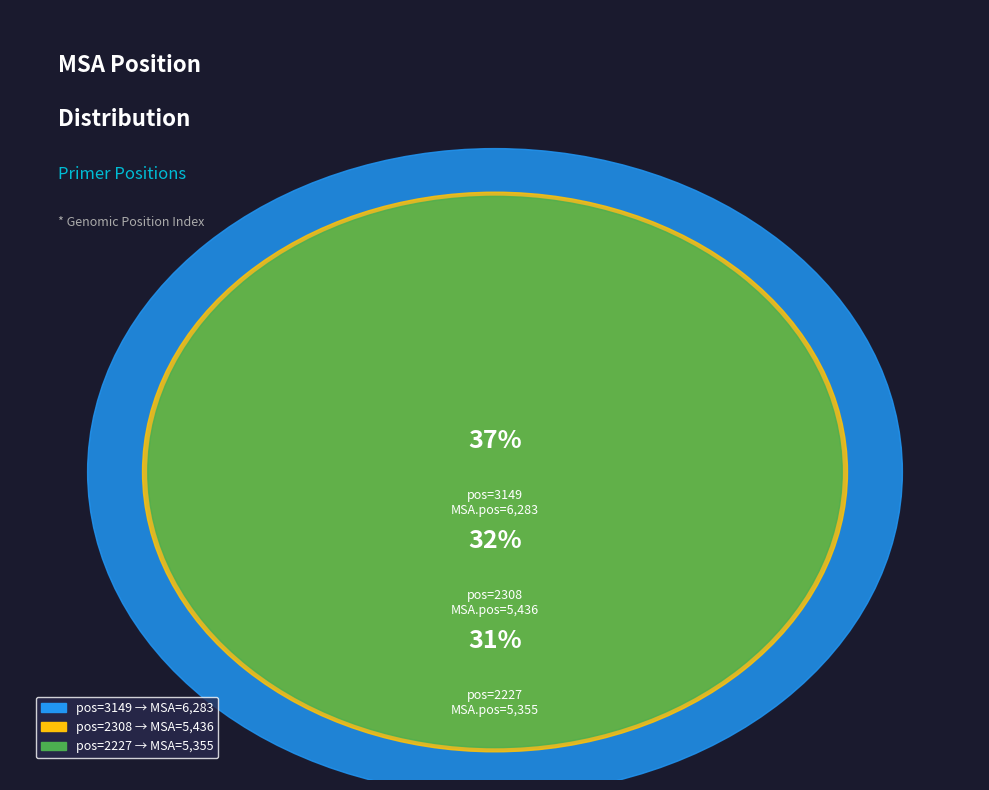

To the nearest percent, what is the difference between the largest and smallest slice percentages?

5%